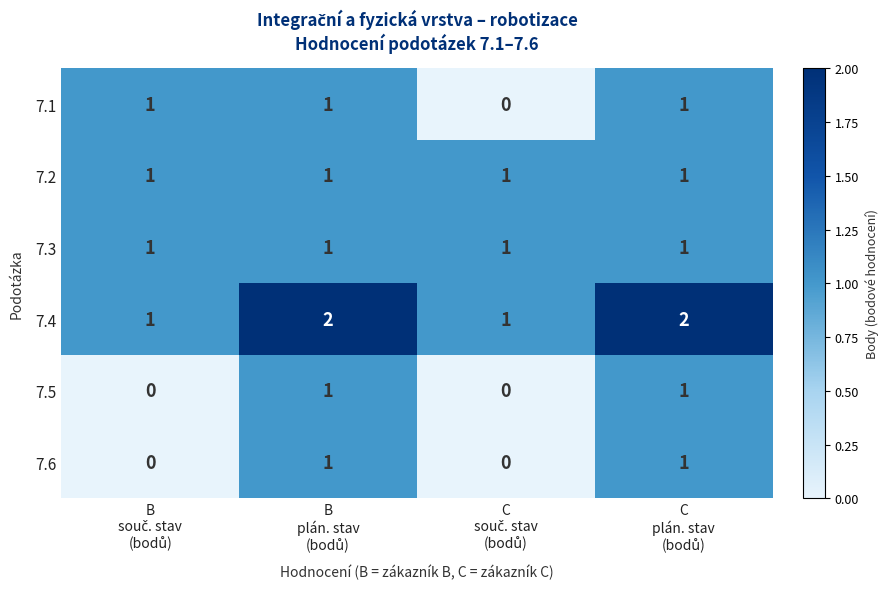

How many 7.1 values are between 1 and 2?

3